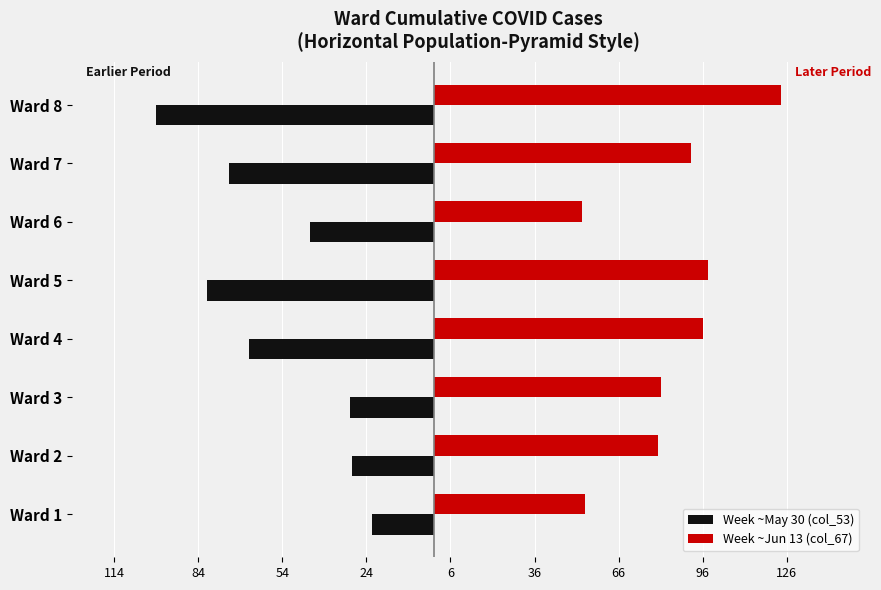

What are all the series names shown in the legend?

Week ~May 30 (col_53), Week ~Jun 13 (col_67)